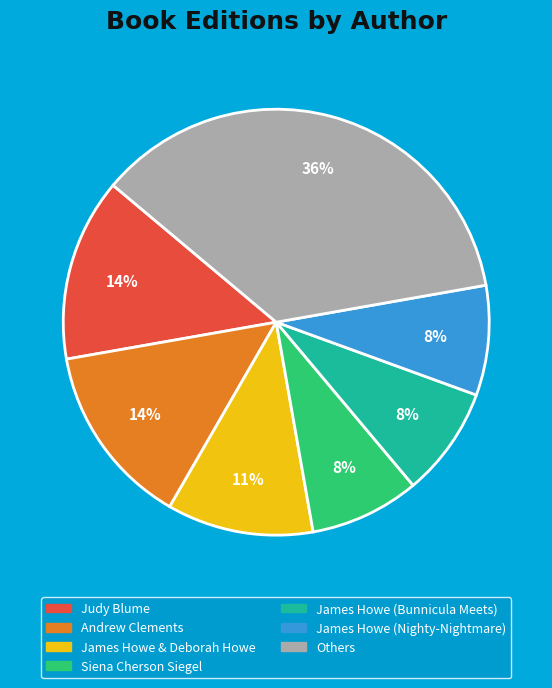

Which has a higher value, Siena Cherson Siegel or Judy Blume?

Judy Blume